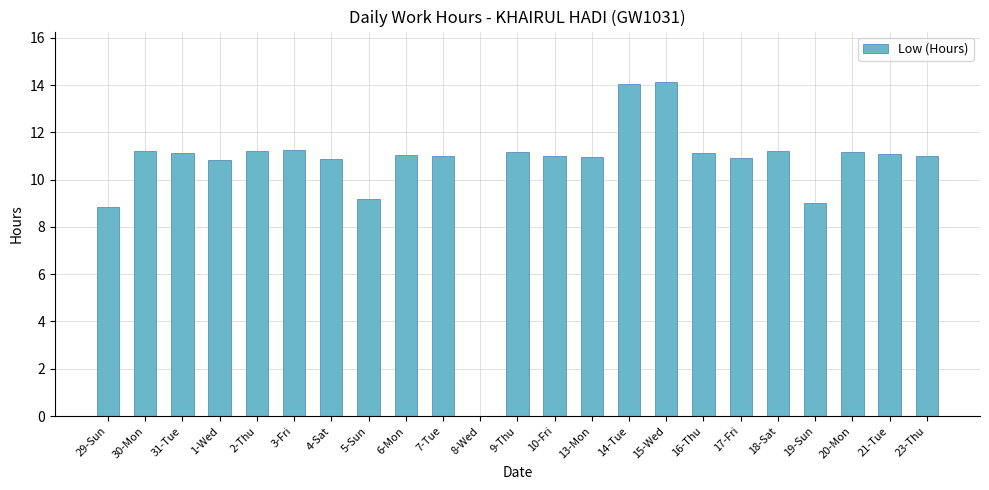

What value does the data have at 2-Thu?

11.2